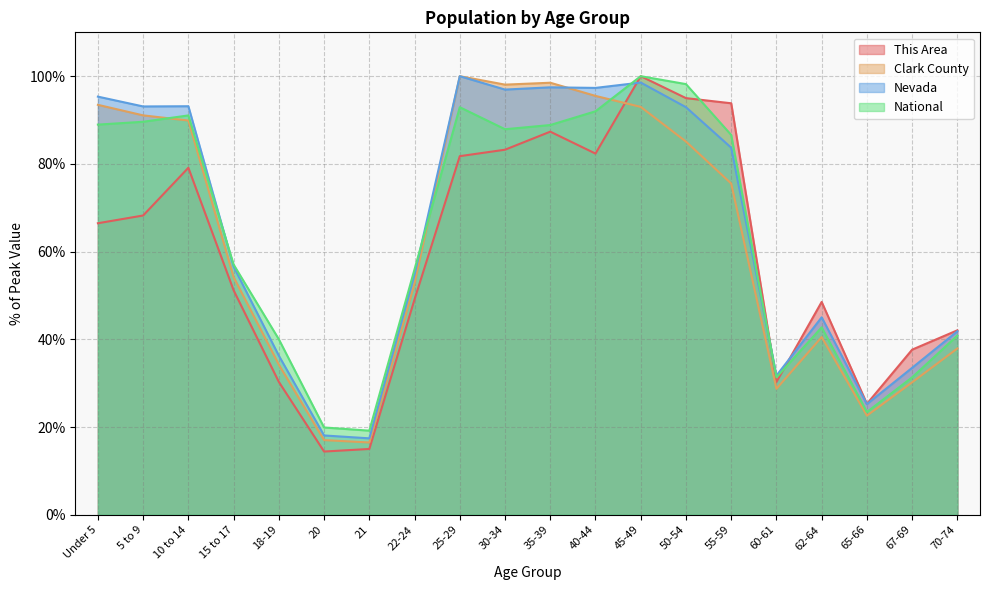

Reading right to left, what are all the values shown in this chart?

This Area: 42.1	37.6	25.3	48.5	30.3	93.8	95.0	100.0	82.4	87.4	83.2	81.8	49.1	15.0	14.4	30.3	51.2	79.1	68.2	66.5
Clark County: 37.9	30.2	22.6	40.5	28.7	75.5	85.1	93.0	95.5	98.5	98.1	100.0	52.7	16.5	17.0	34.2	54.2	89.9	91.1	93.5
Nevada: 41.8	33.5	25.2	45.0	31.7	83.7	92.9	98.5	97.3	97.5	96.9	100.0	54.8	17.4	18.1	36.3	56.6	93.1	93.1	95.3
National: 40.9	31.3	23.4	42.7	31.3	86.6	98.2	100.0	92.0	88.9	87.9	92.9	56.0	19.2	19.9	40.0	57.0	91.1	89.6	89.0